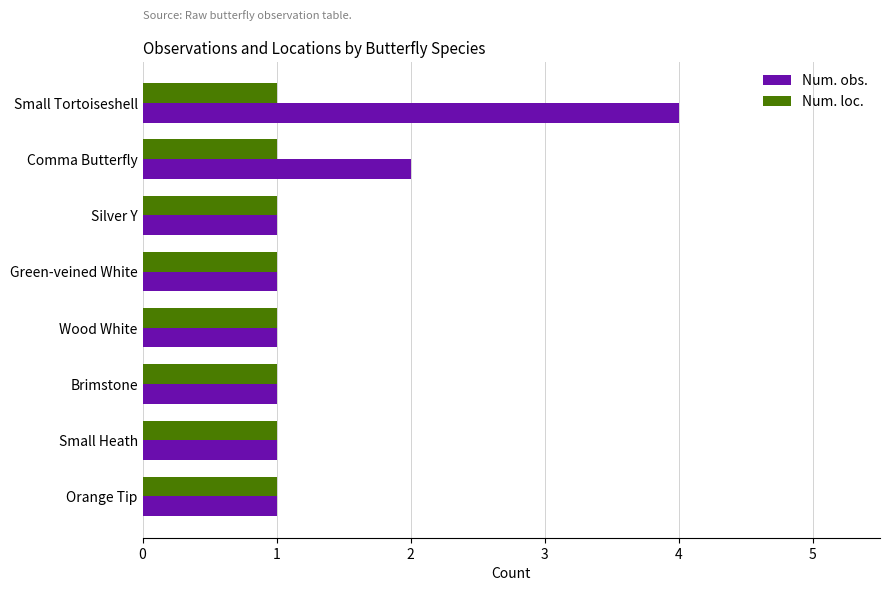

List the series in order of their peak value, lowest first.

Num. loc., Num. obs.